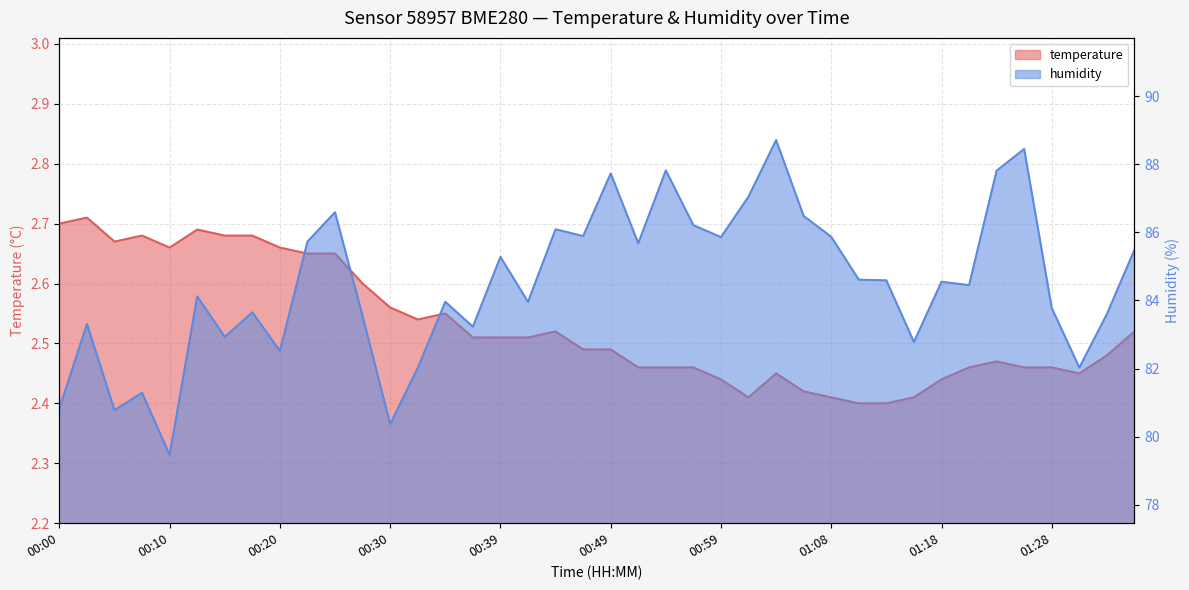

Rank the series at 01:23 from highest to lowest value.

humidity, temperature